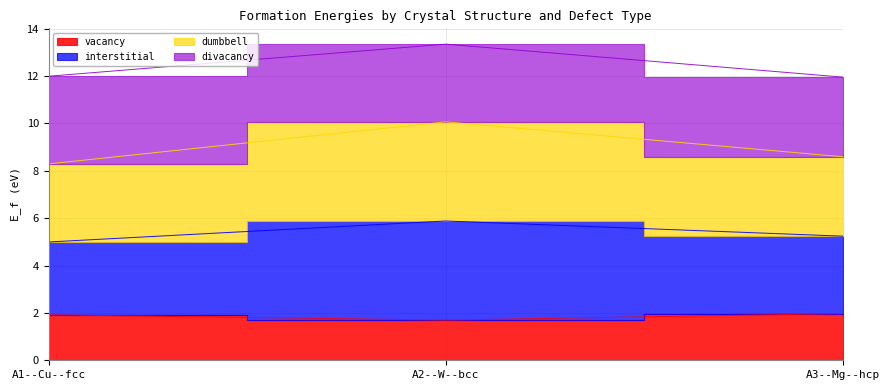

What is the label of the 1st point from the right?

A3--Mg--hcp